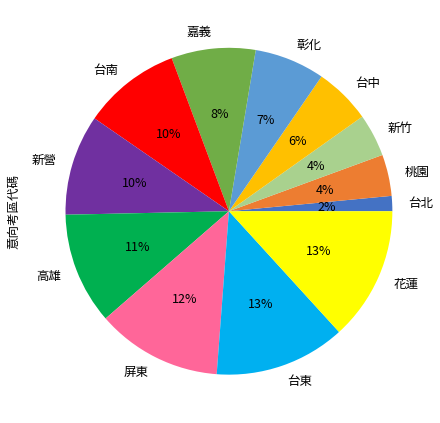

Is there a majority slice in this chart?

No